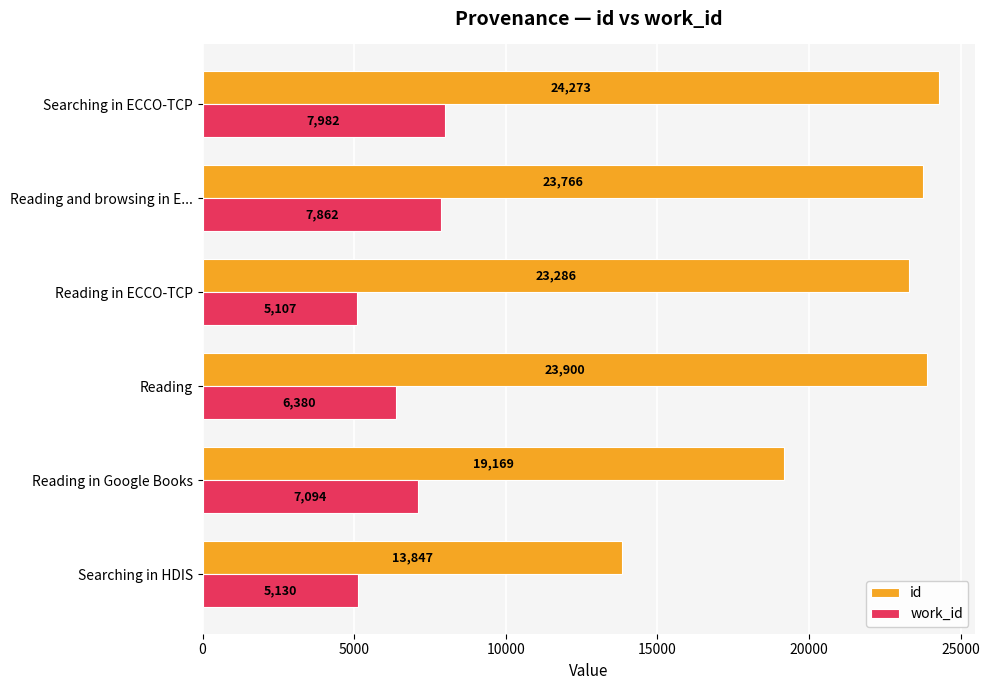

What are all the series names shown in the legend?

id, work_id